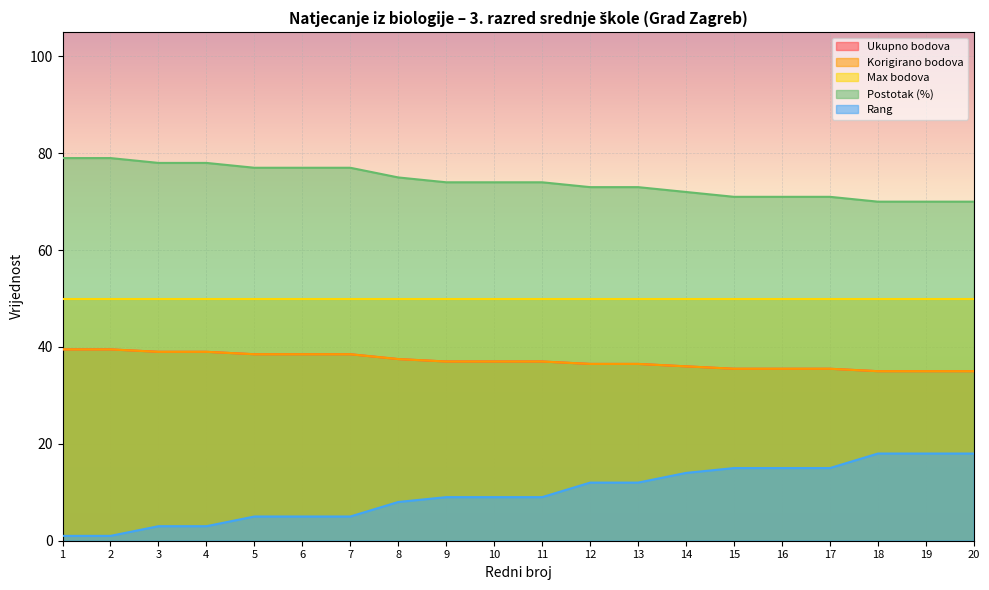

Between 14 and 16, which series saw the biggest shift?

Postotak (%)